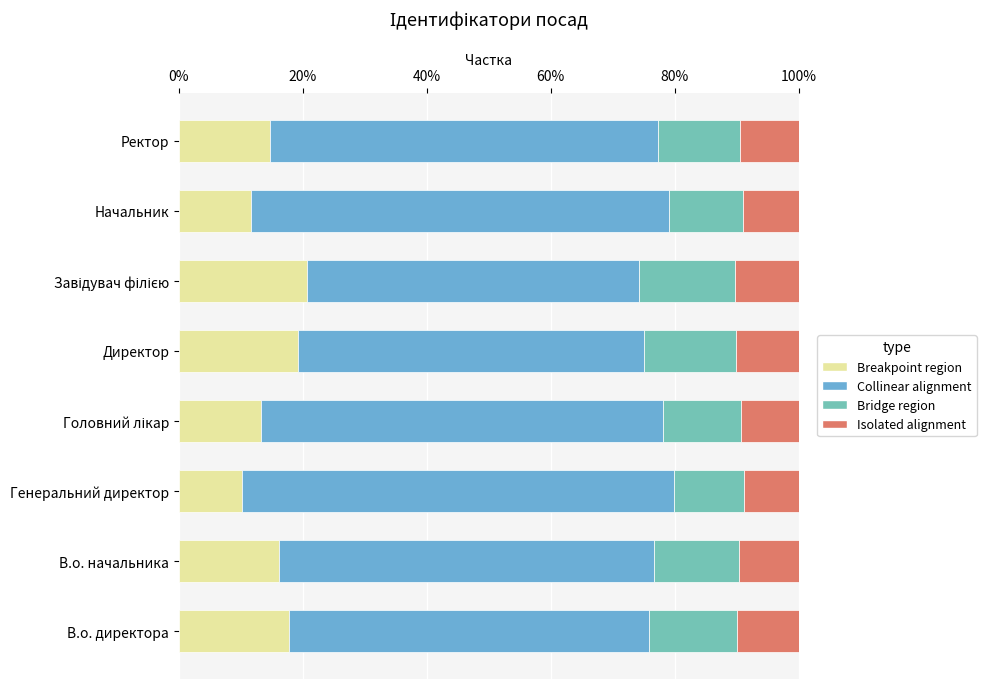

What are all the series names shown in the legend?

Breakpoint region, Collinear alignment, Bridge region, Isolated alignment